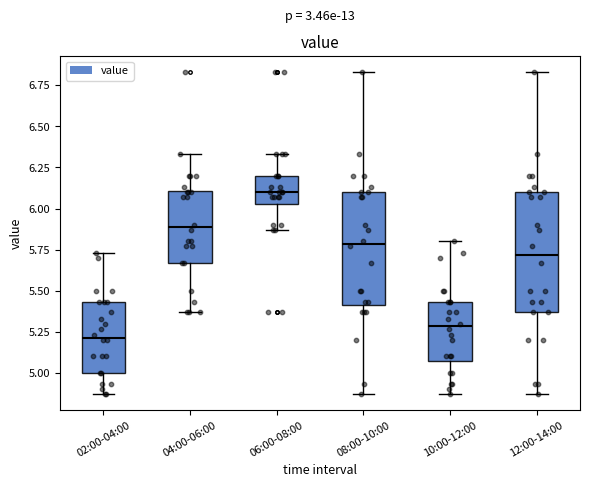

Which box's median line is the lowest?

02:00-04:00